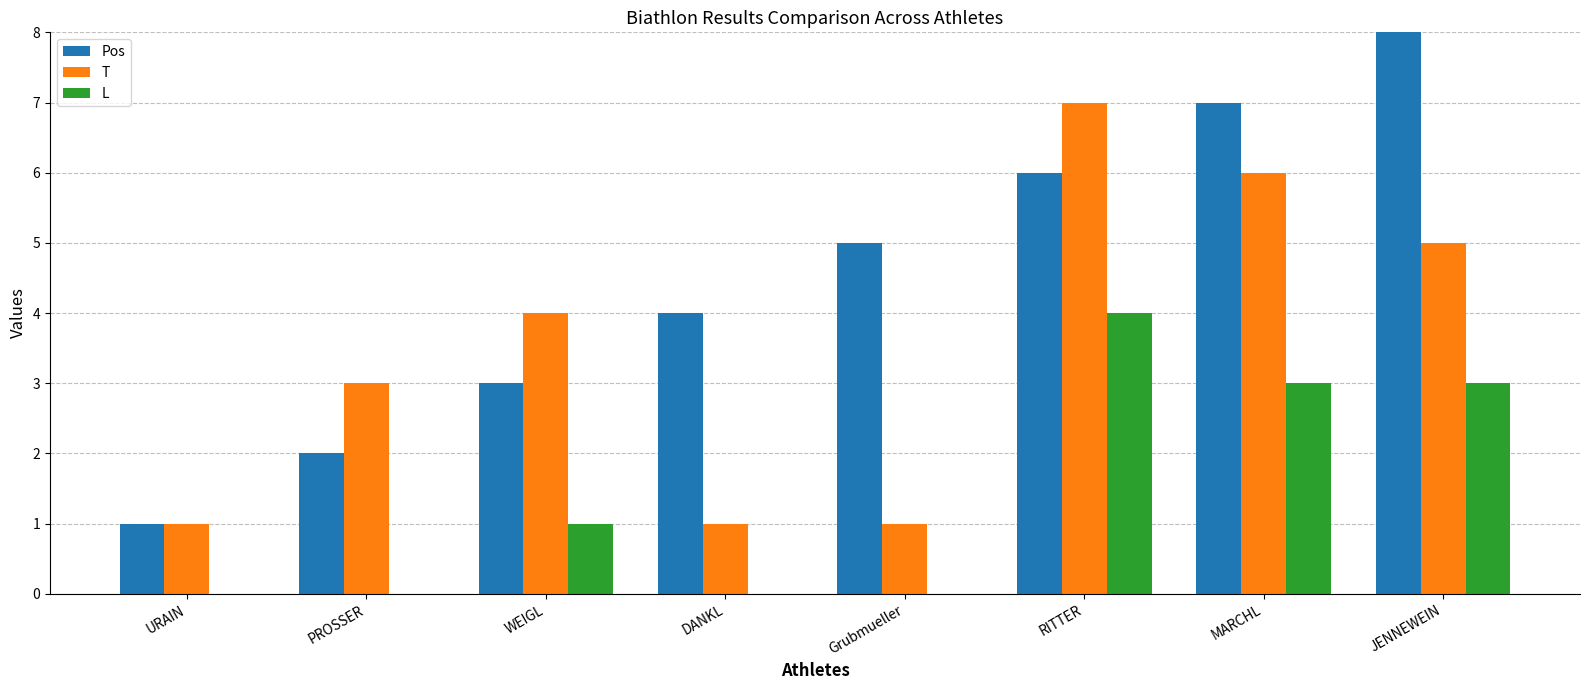

At which category is the sum across all series the highest?

RITTER